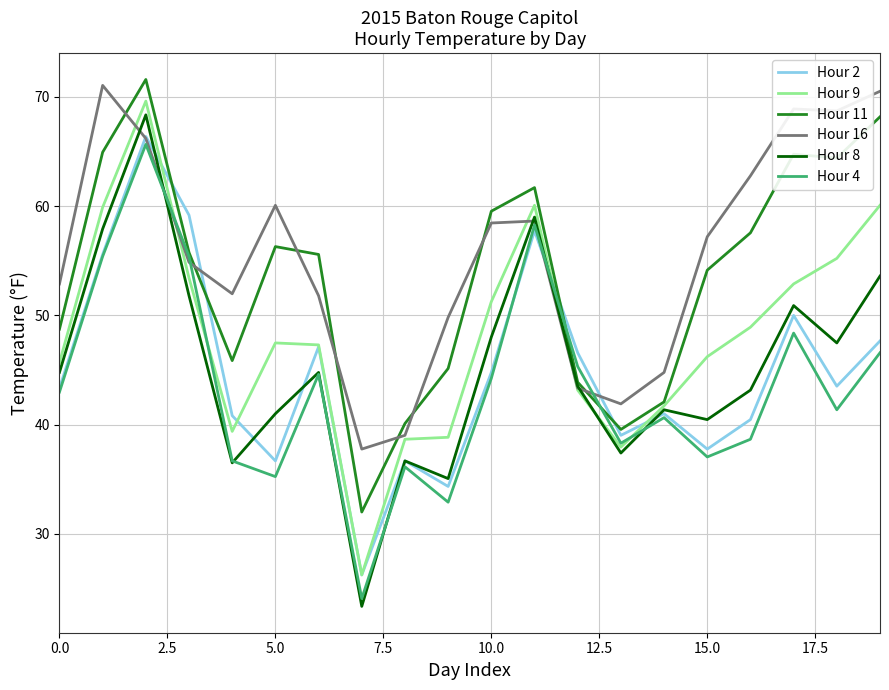

Which series has the widest spread of values?

Hour 8